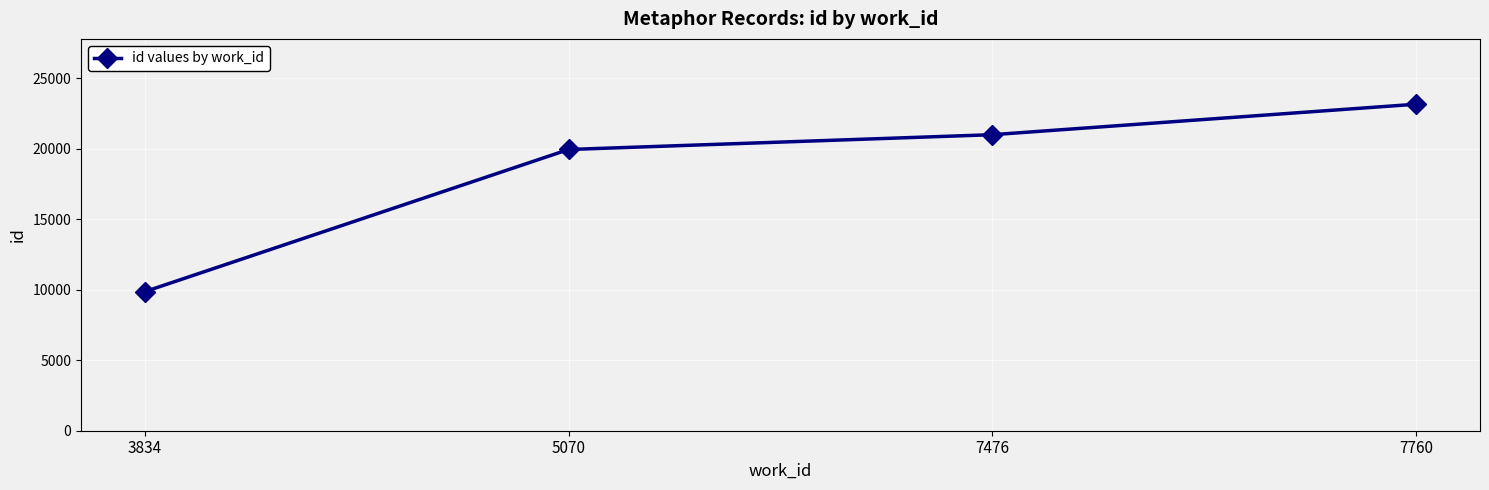

What is the sum of all values?

74006